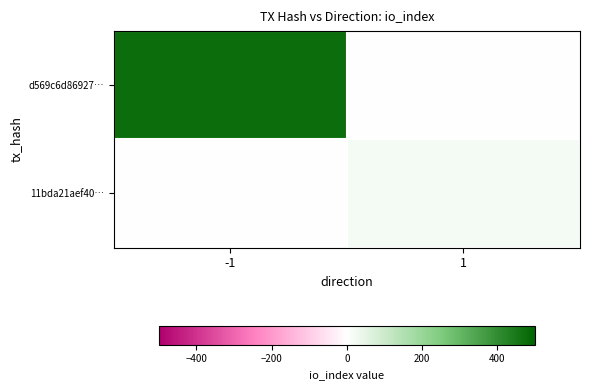

Reading left to right, list all the values displayed in this chart.

d569c6d86927…: -1=475	1=0
11bda21aef40…: -1=0	1=20